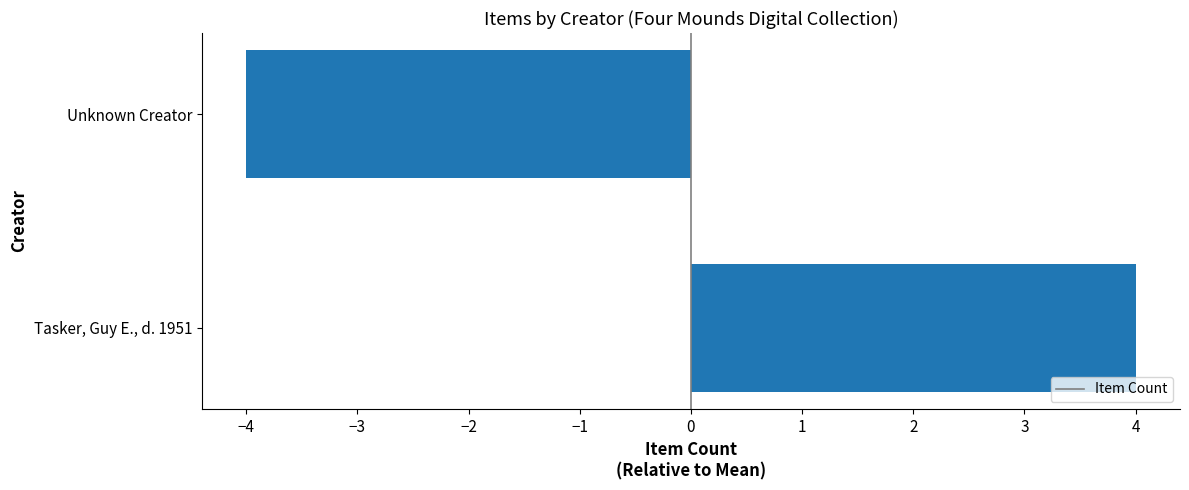

Between Tasker, Guy E., d. 1951 and Unknown Creator, which is larger?

Tasker, Guy E., d. 1951